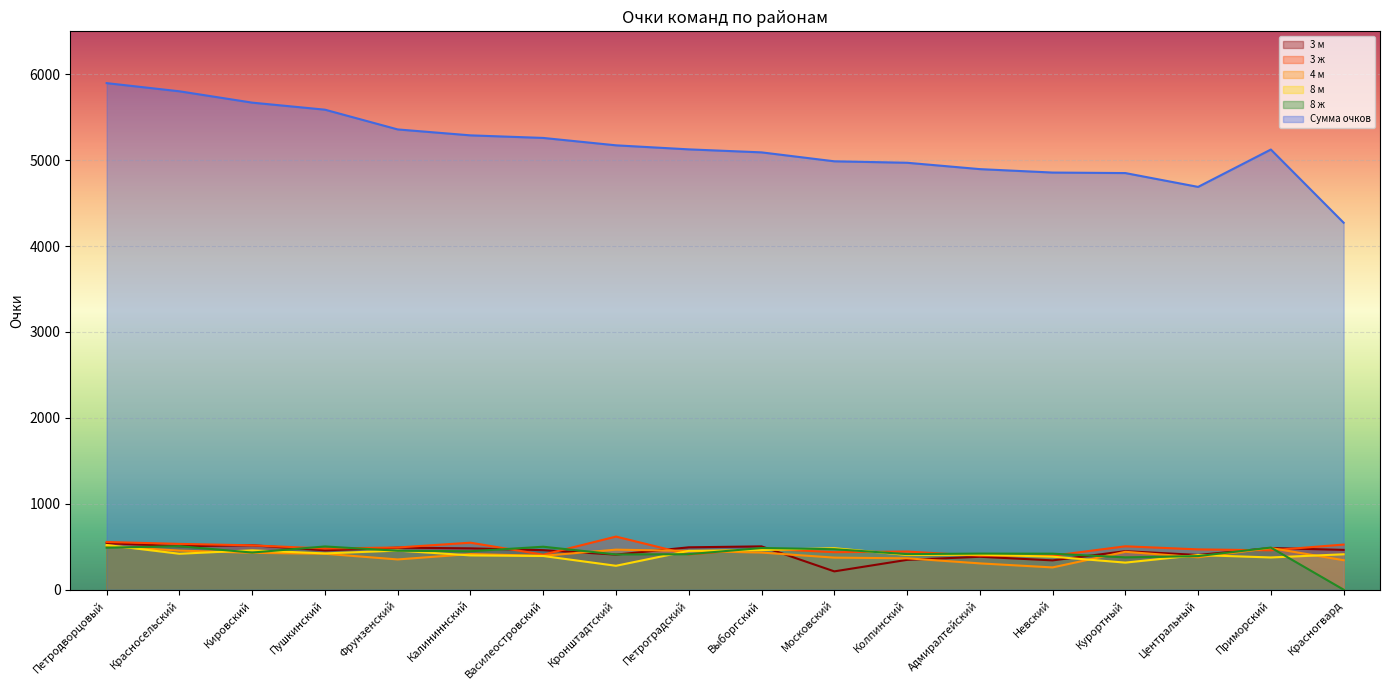

Which label corresponds to the smallest value in the chart?

Красногвард